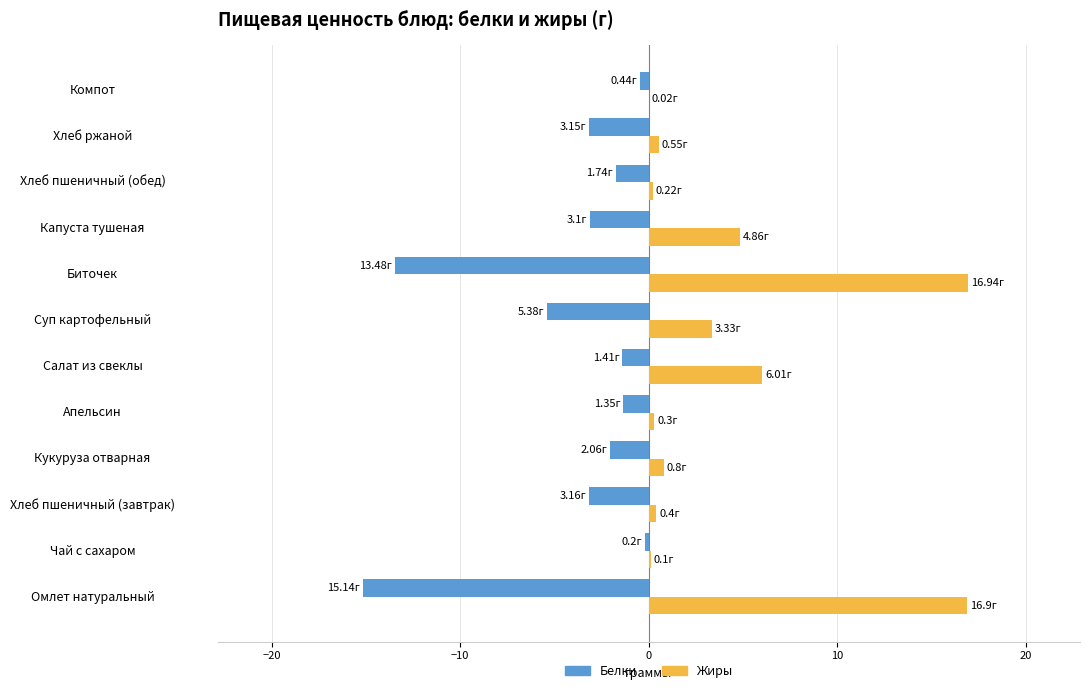

What is the greatest value displayed?

16.9